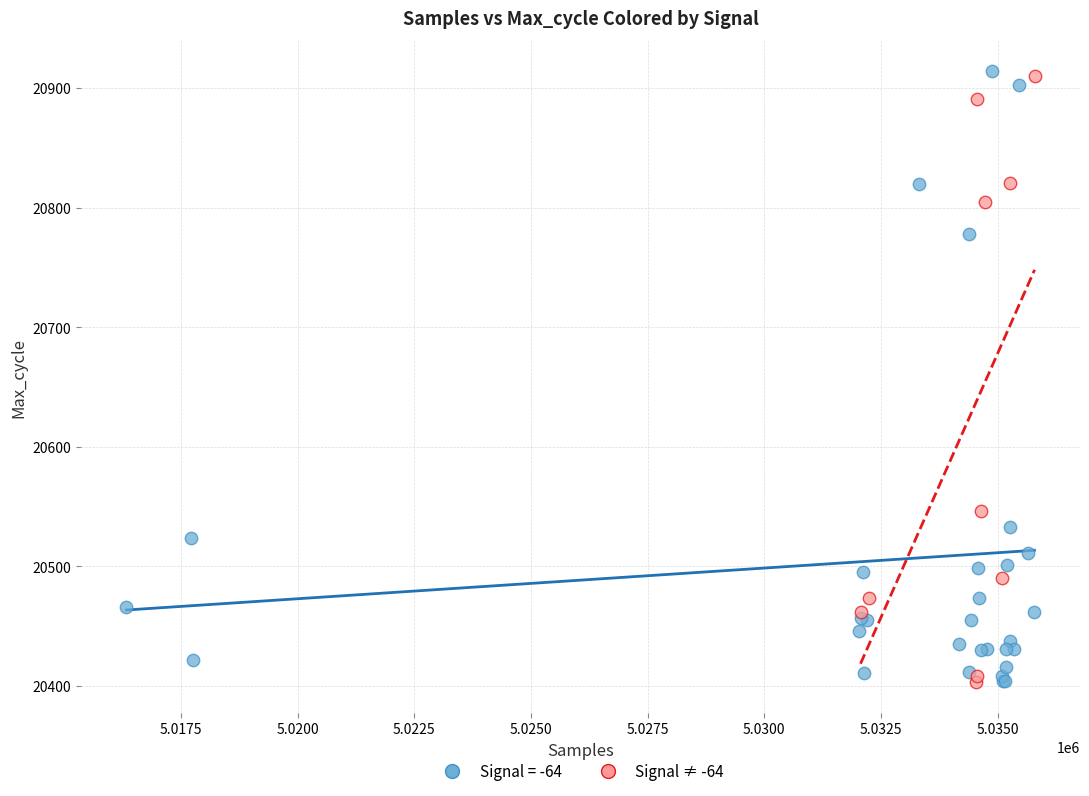

What are all the series names shown in the legend?

Signal = -64, Signal ≠ -64